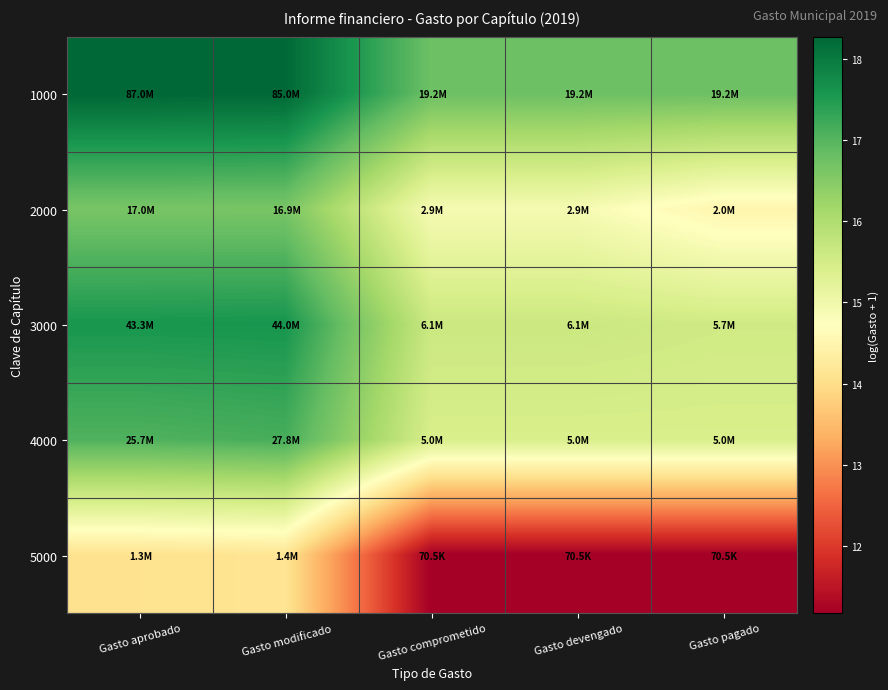

What is the total value across all series at Gasto devengado?

73.9